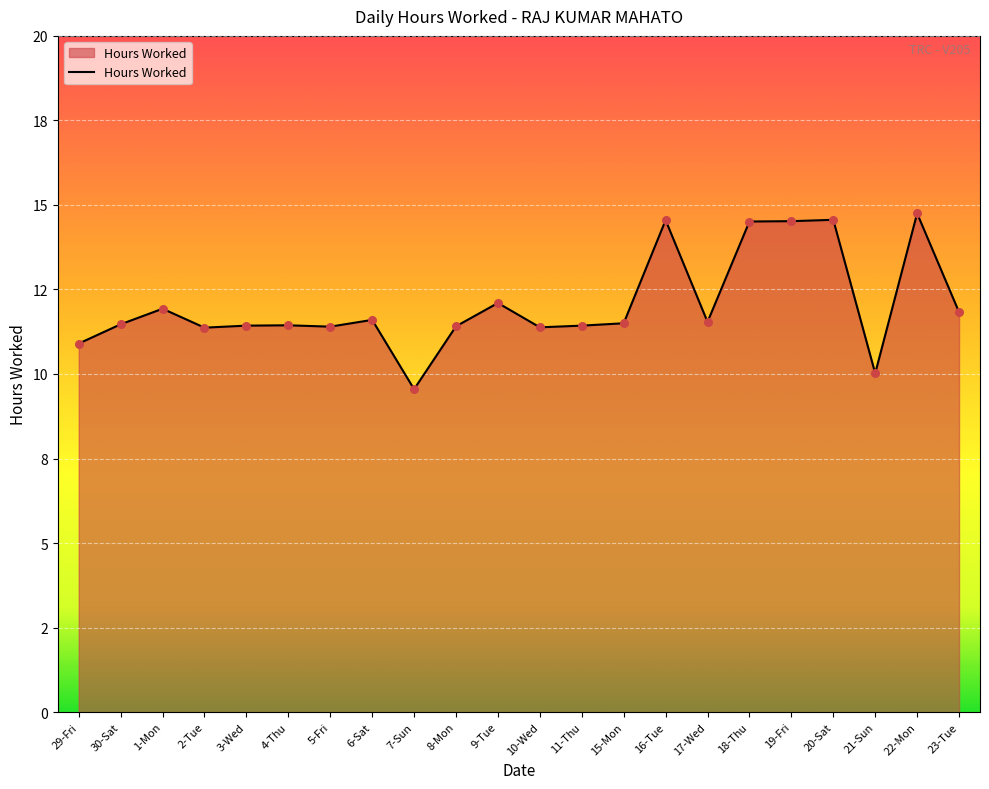

Is this an area chart (filled region under the line)?

Yes